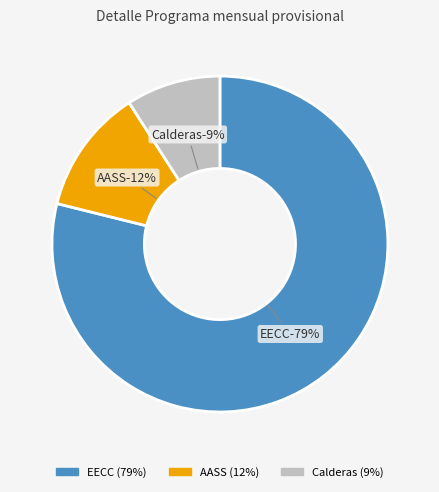

Which has a higher value, EECC or Calderas?

EECC